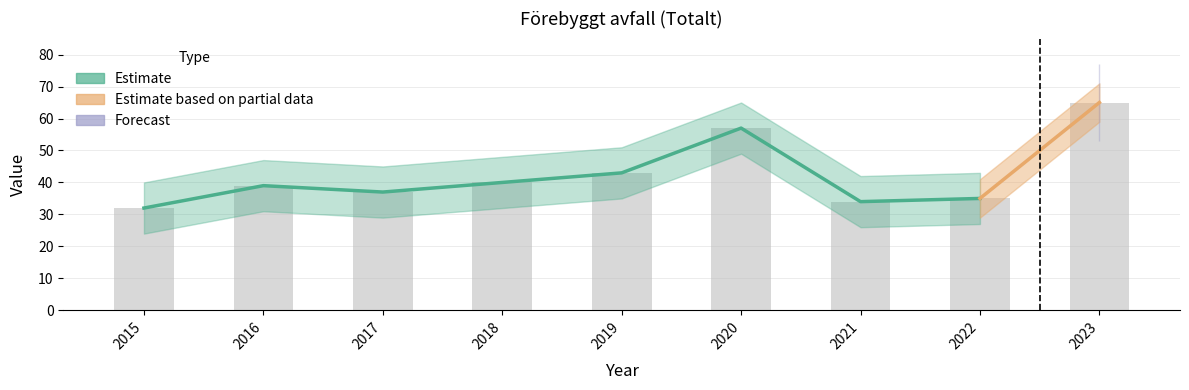

What is the smallest value displayed?

32